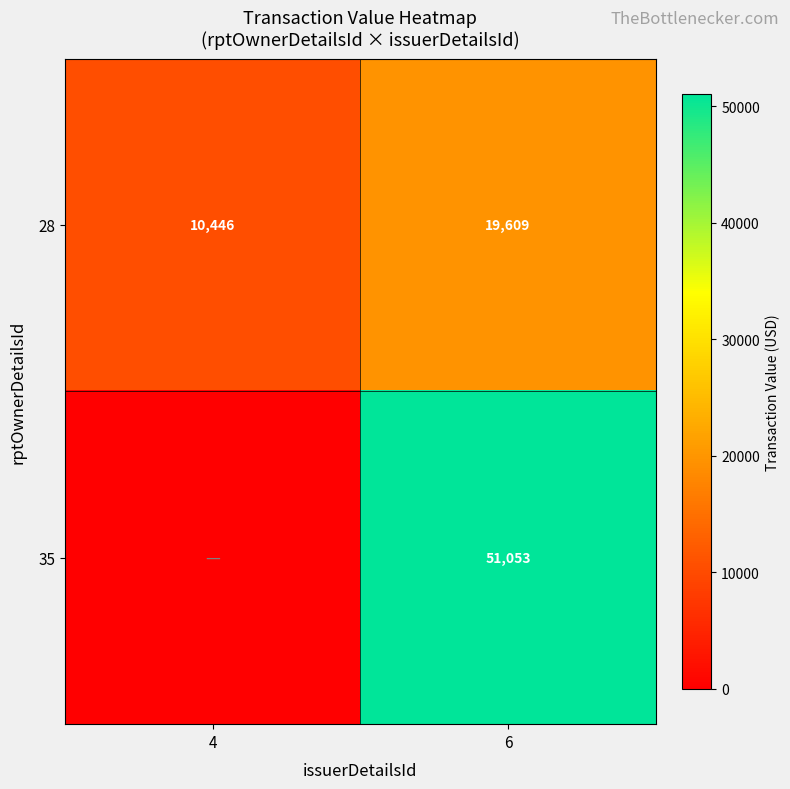

Which category has the highest value in the 28 series?

6